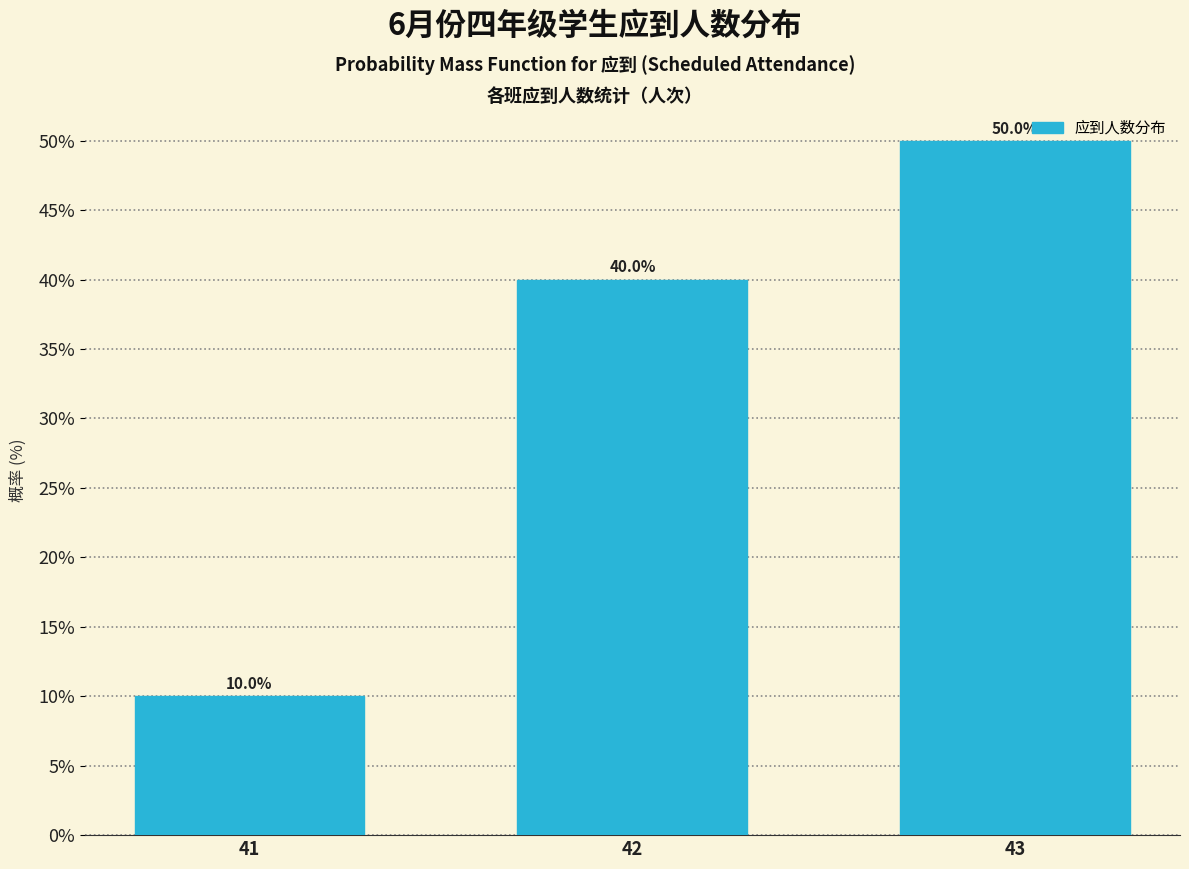

Reading right to left, list all the values displayed in this chart.

50	40	10